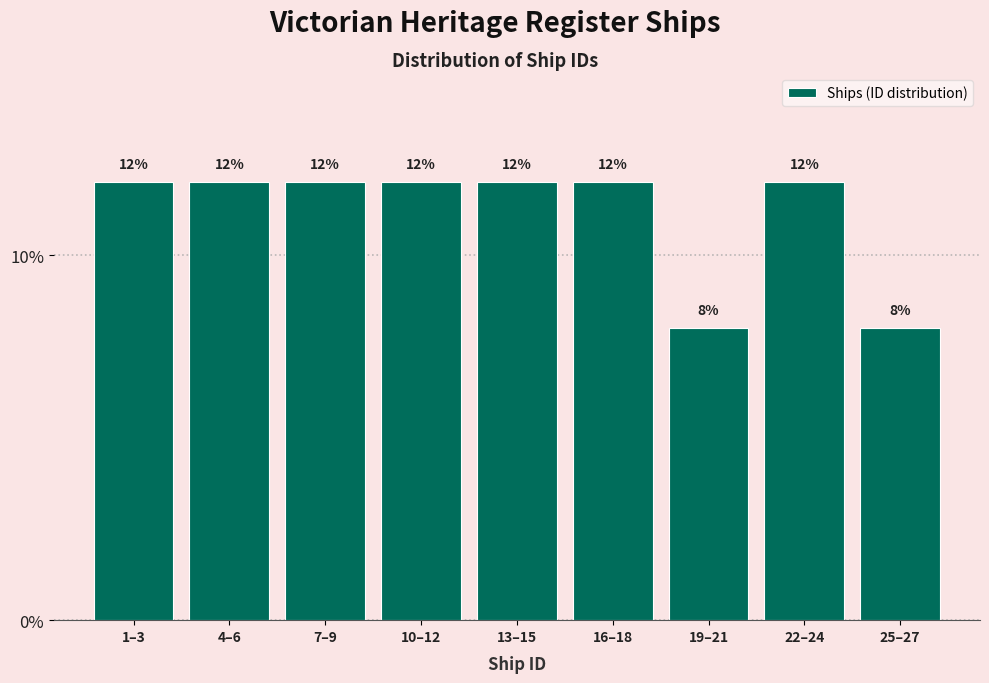

Reading left to right, what are all the values shown in this chart?

12	12	12	12	12	12	8	12	8